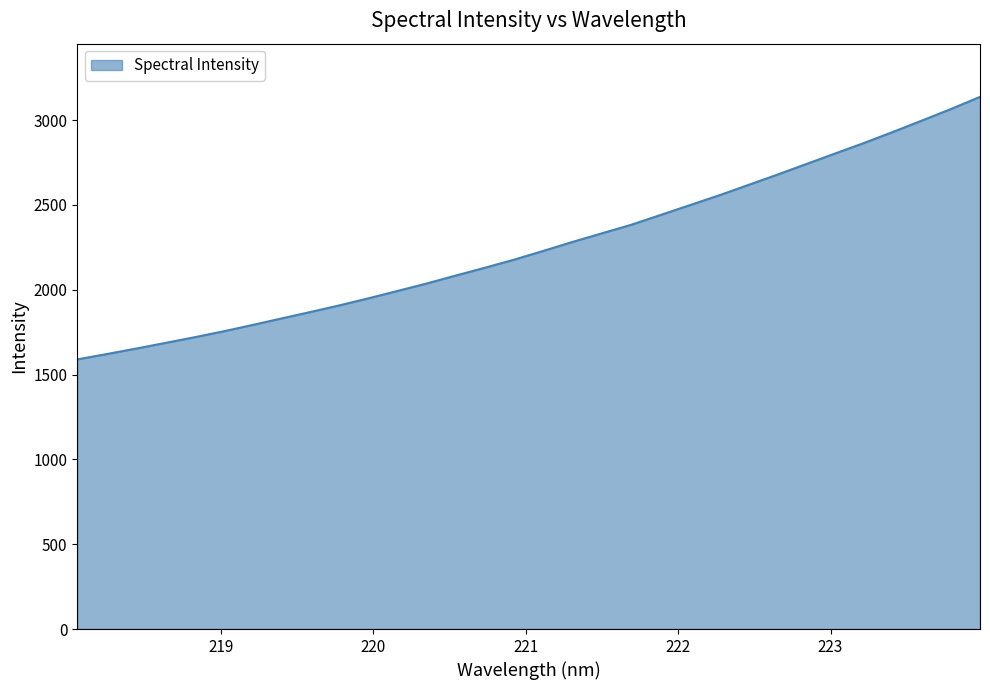

What is the greatest value displayed?

3137.1